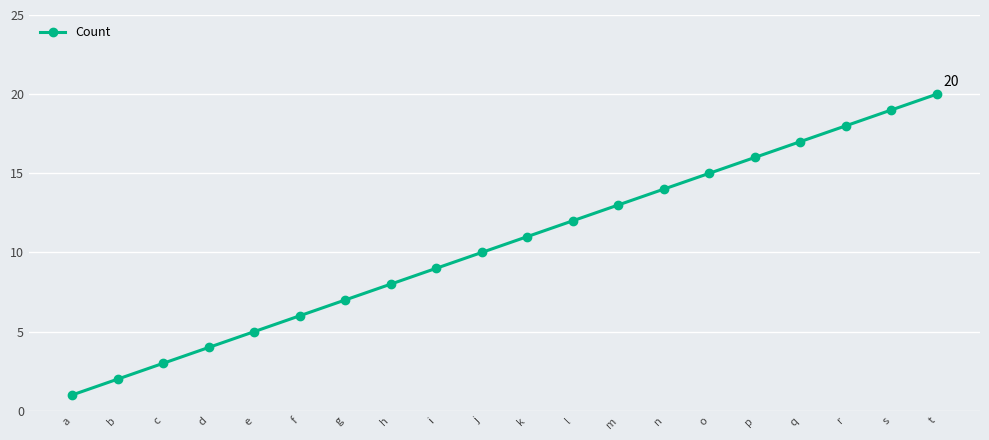

What is the sum of all values?

210